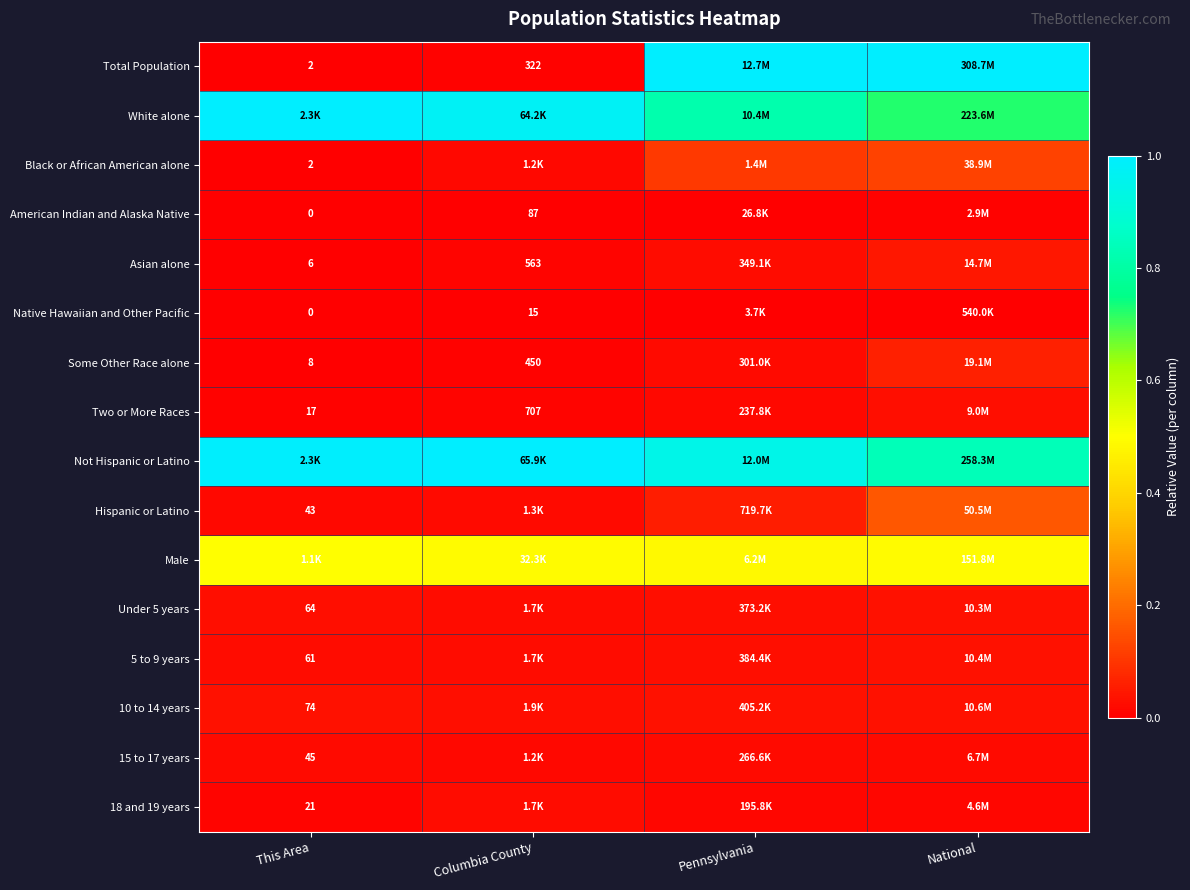

What is the spread (max minus min) of values at National?

1.0